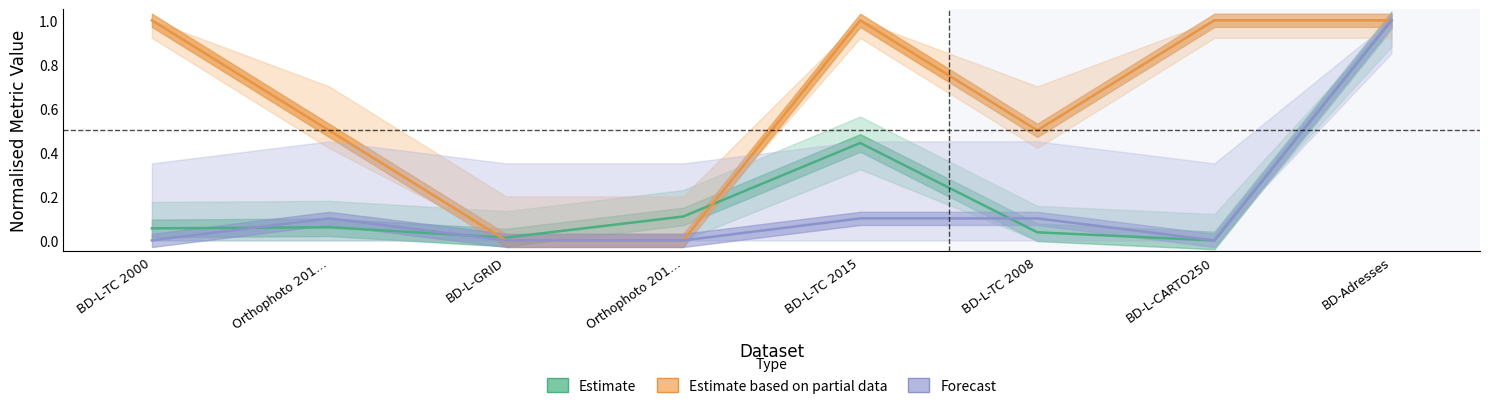

At which category does Forecast reach its first local valley?

BD-L-CARTO250